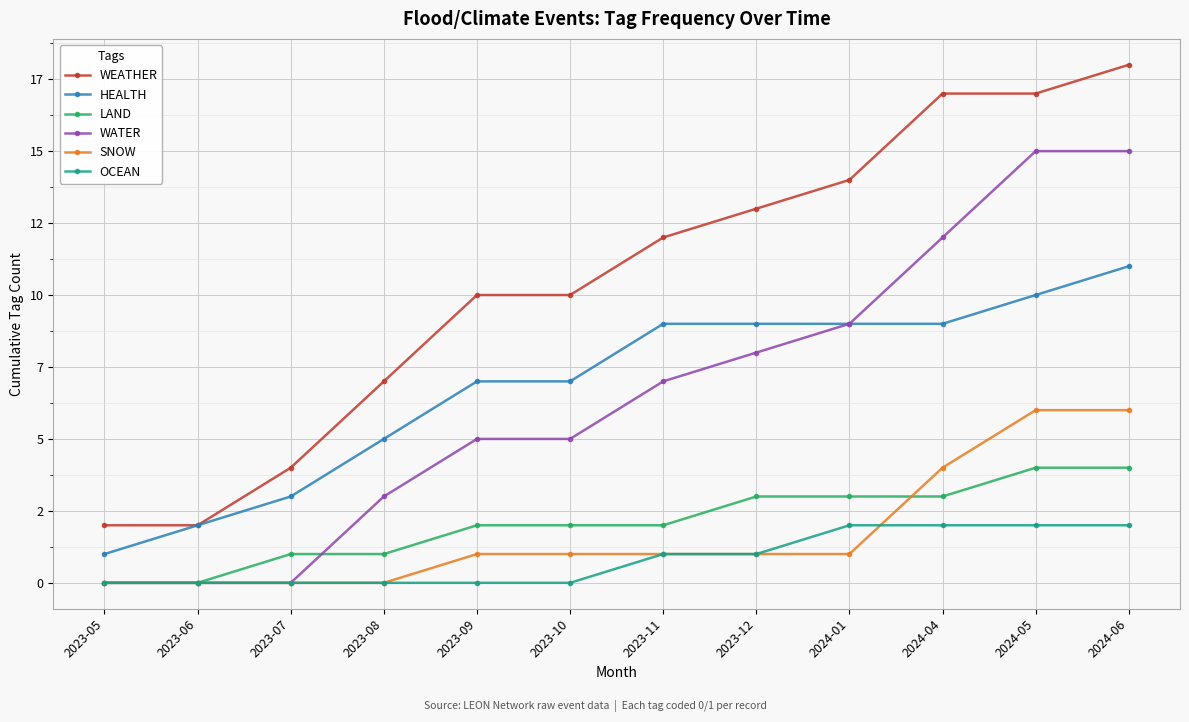

What is the maximum value for WATER?

15